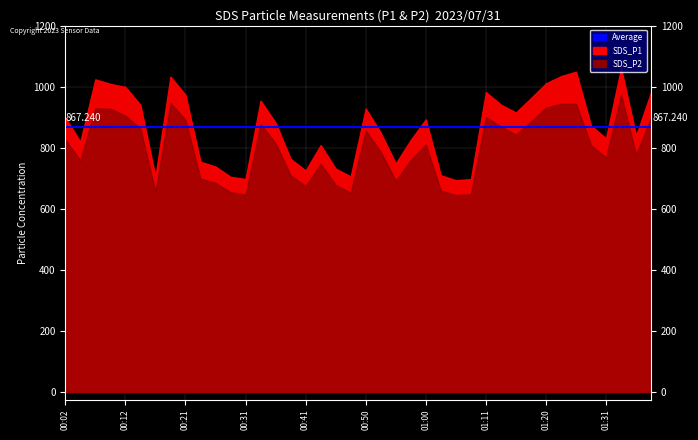

What is the approximate value of SDS_P2 at 00:53?

786.0